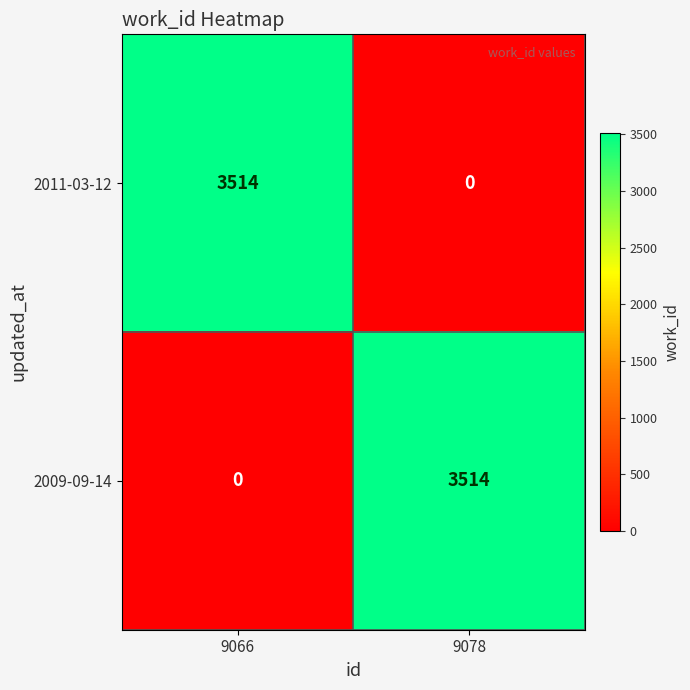

What is the total value across all series at 9066?

3514